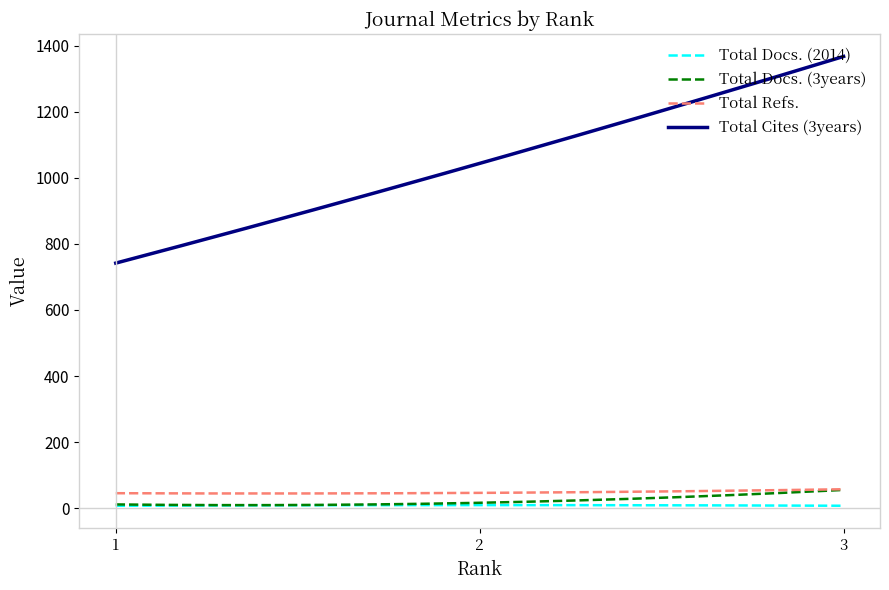

True or false: Total Refs. and Total Cites (3years) intersect in this chart.

False